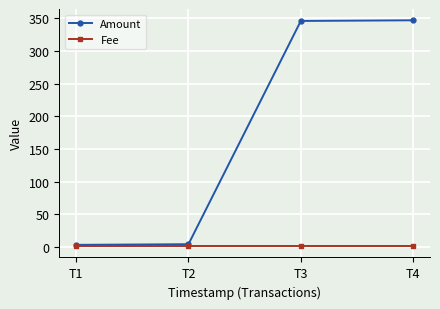

Rank the series by their maximum value, from highest to lowest.

Amount, Fee